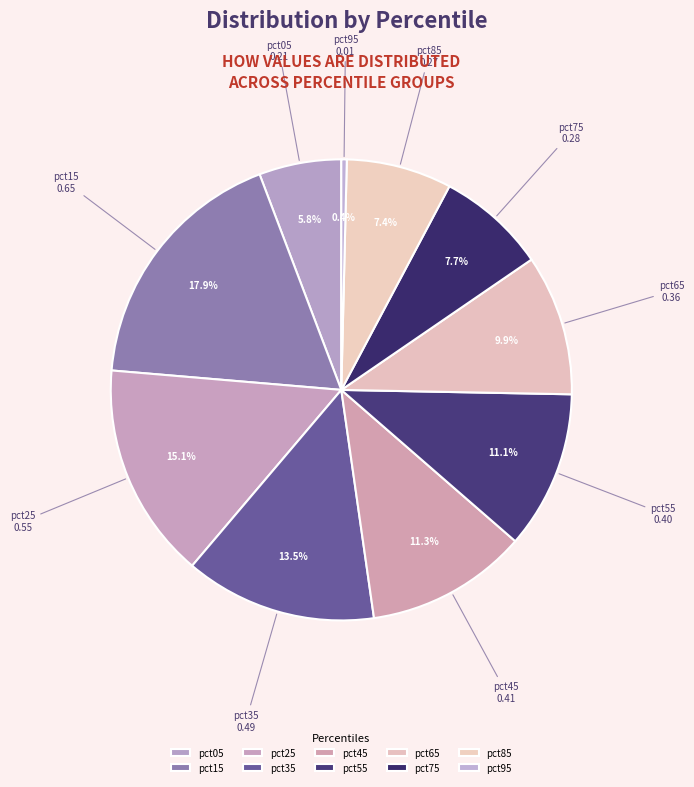

Which category has the smallest portion of the pie?

pct95